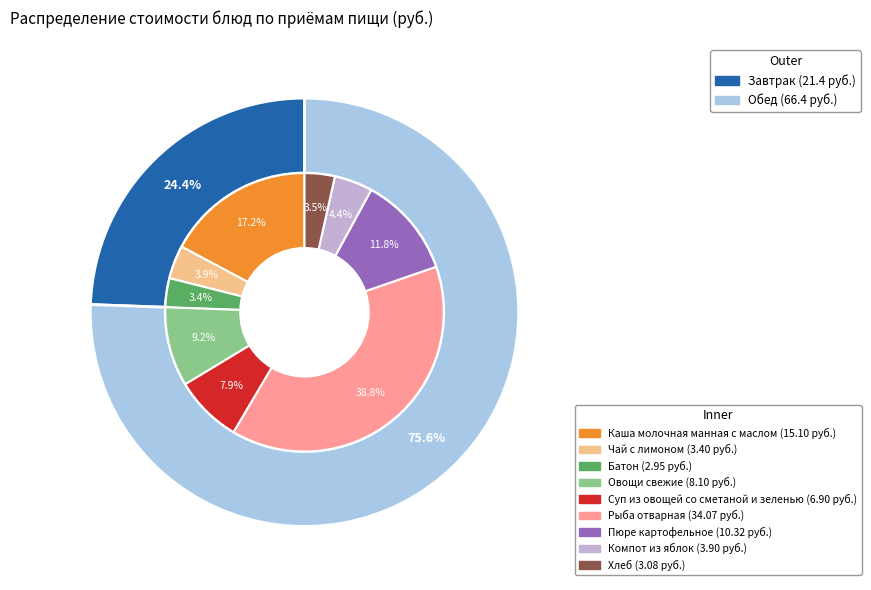

Do Каша молочная манная с маслом and Батон together represent more than half of the pie?

No